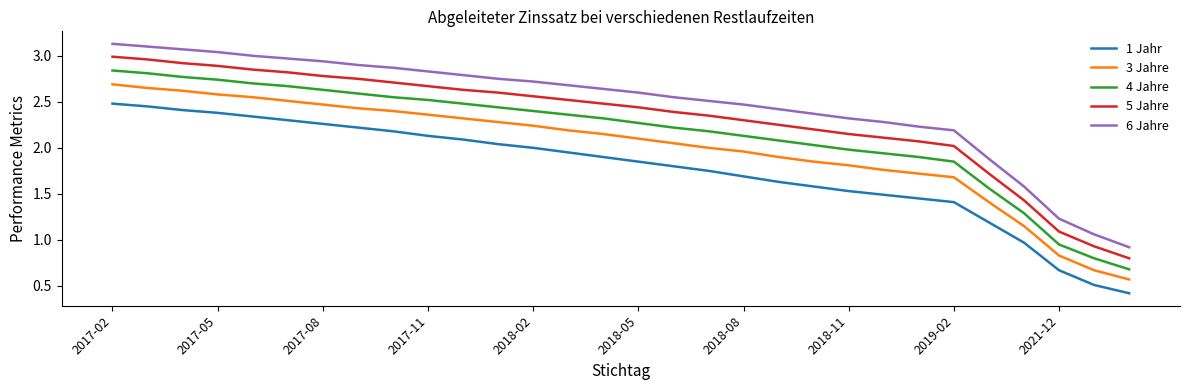

True or false: 4 Jahre and 3 Jahre cross at least once.

False